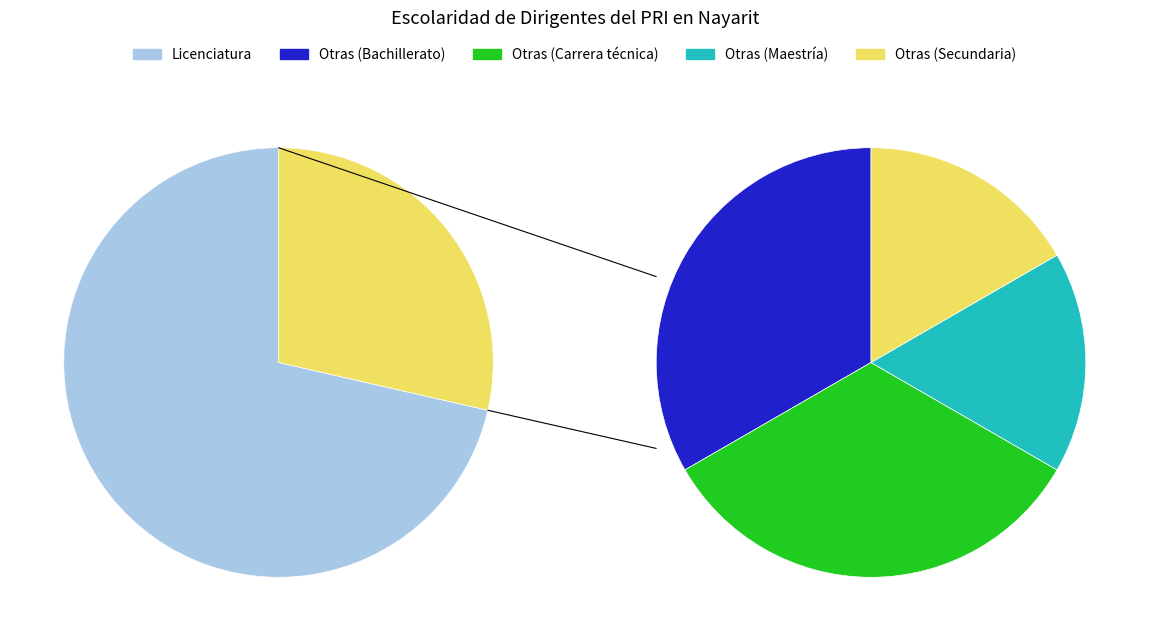

To the nearest percent, what is the difference between the Carrera técnica and Secundaria slice percentages?

5%